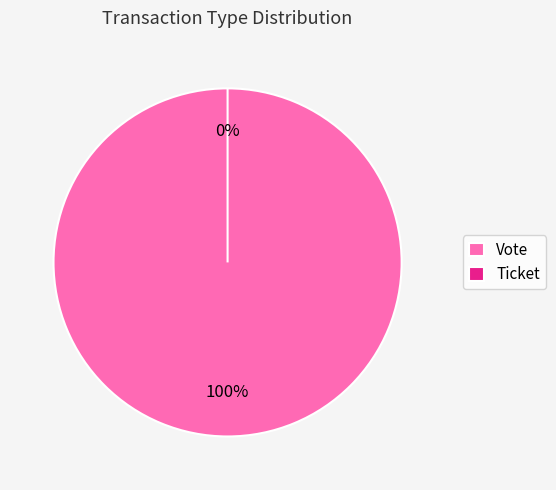

To the nearest percent, what is the difference between the largest and smallest slice percentages?

100%